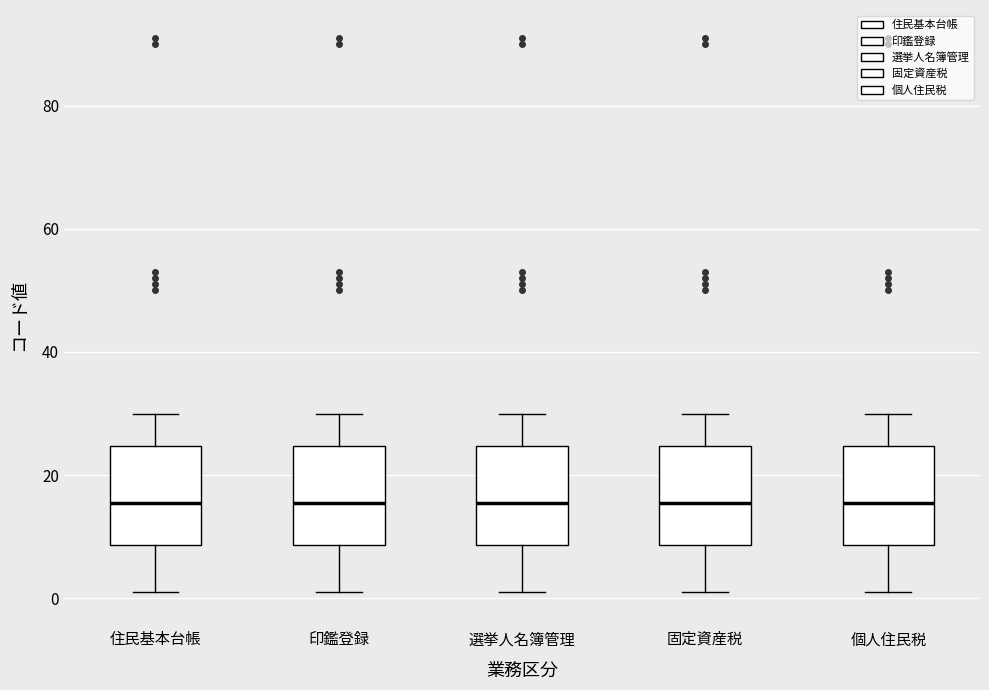

Reading left to right, read every box against the y-axis: the position of its median line, the range the box covers, and the ends of its whiskers. The values are not printed on the chart, so give them approximately, as read against the axis.

住民基本台帳: median 16, box 8 to 24, whiskers 2 to 30
印鑑登録: median 16, box 8 to 24, whiskers 2 to 30
選挙人名簿管理: median 16, box 8 to 24, whiskers 2 to 30
固定資産税: median 16, box 8 to 24, whiskers 2 to 30
個人住民税: median 16, box 8 to 24, whiskers 2 to 30